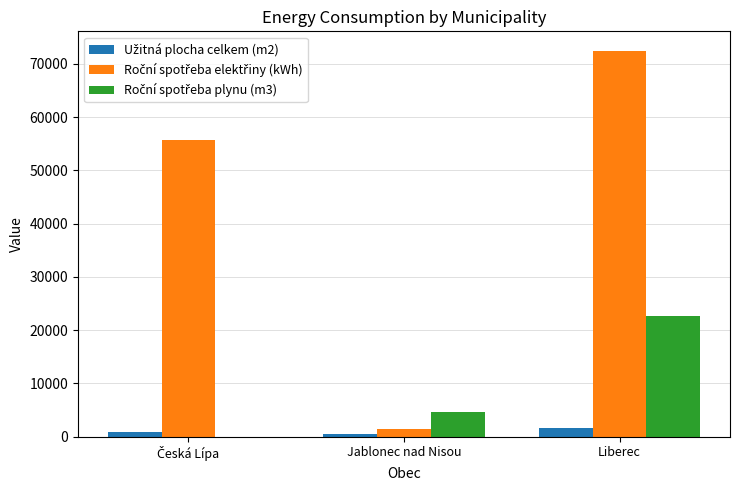

At which category is the sum across all series the highest?

Liberec